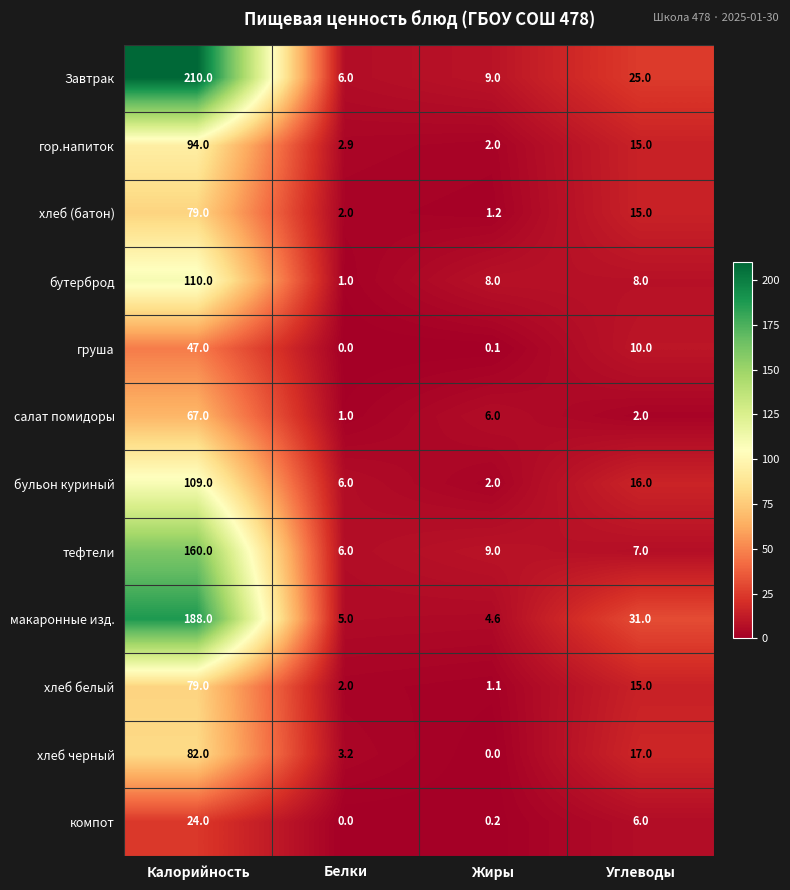

Count the number of data series in this chart.

12